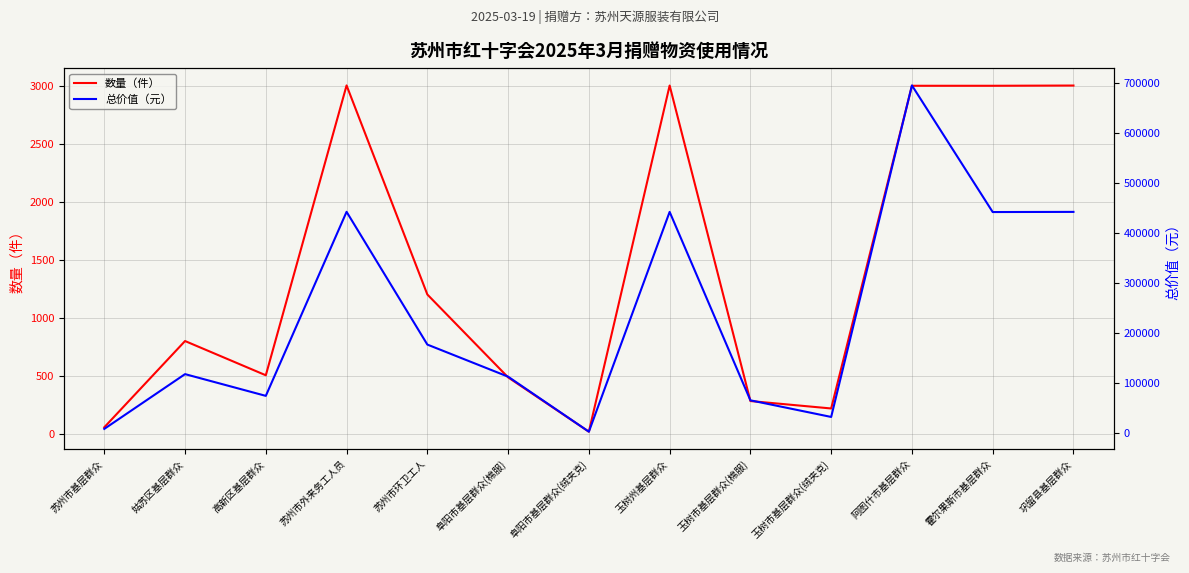

What is the spread (max minus min) of values at 阜阳市基层群众(绒夹克)?

2633.4